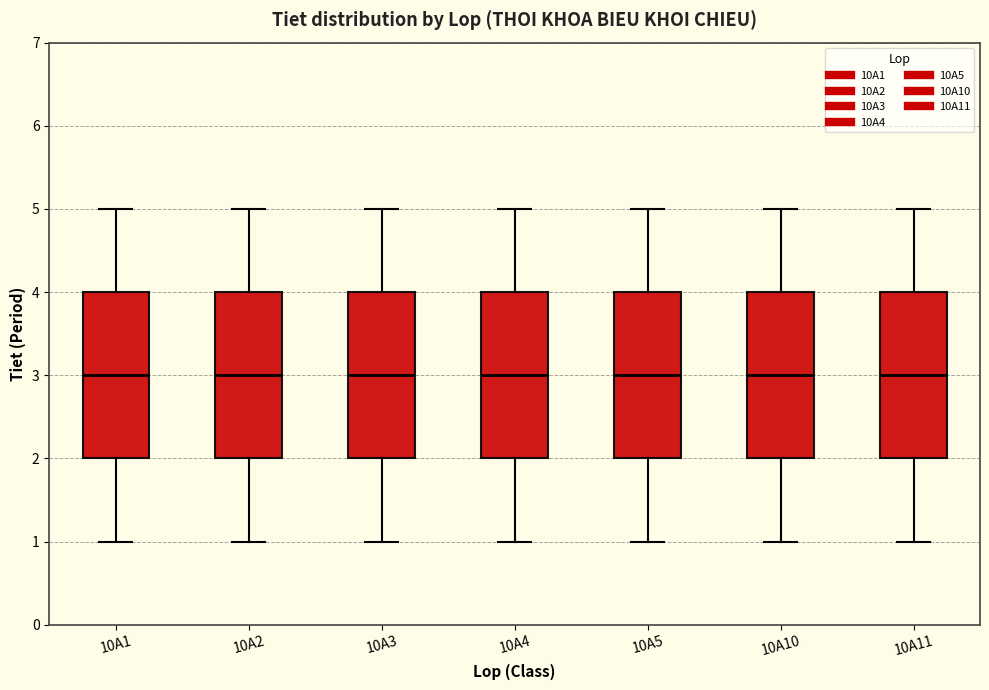

Where does the lower whisker of the box for 10A3 end on the y-axis? The values are not printed on the chart, so give them approximately, as read against the axis.

1